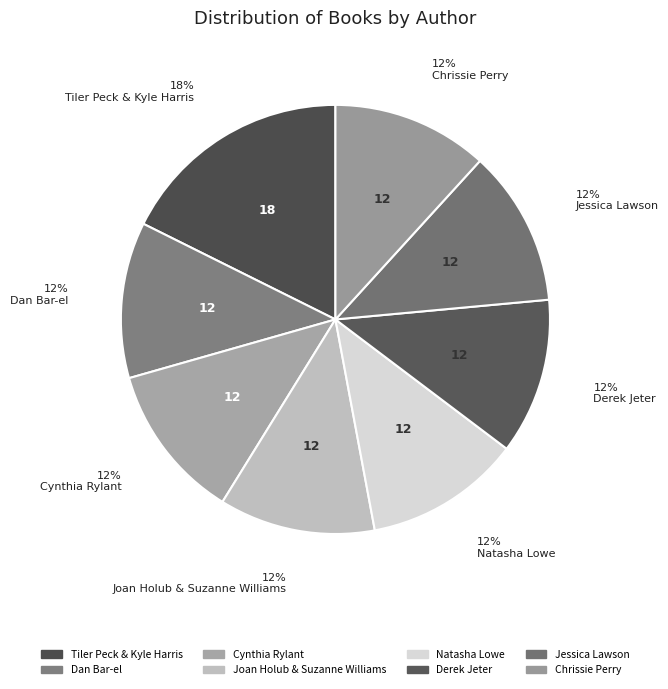

Which category has the smallest portion of the pie?

Dan Bar-el